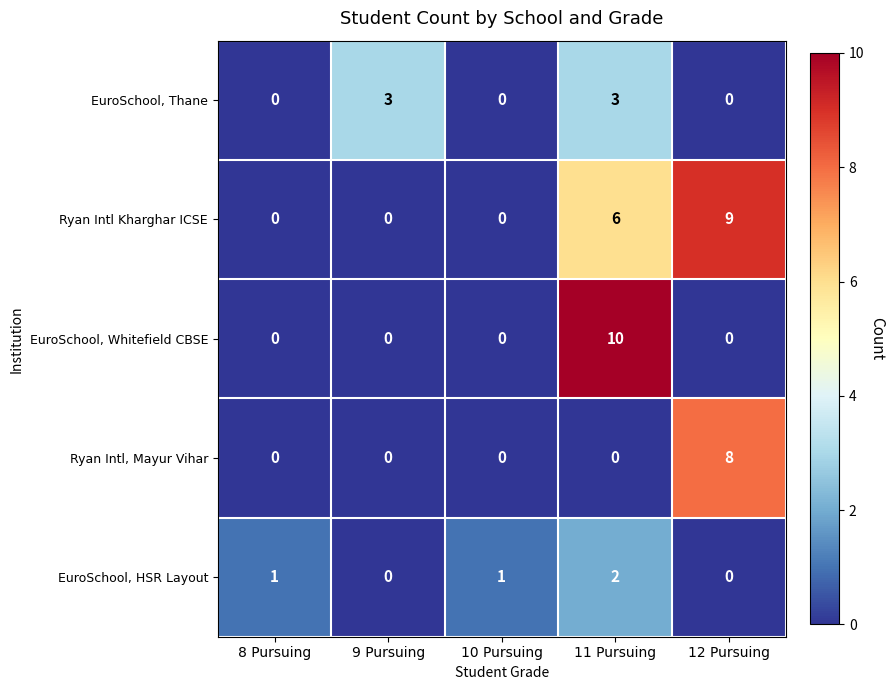

Rank the series at 11 Pursuing from highest to lowest value.

EuroSchool, Whitefield CBSE, Ryan Intl Kharghar ICSE, EuroSchool, Thane, EuroSchool, HSR Layout, Ryan Intl, Mayur Vihar